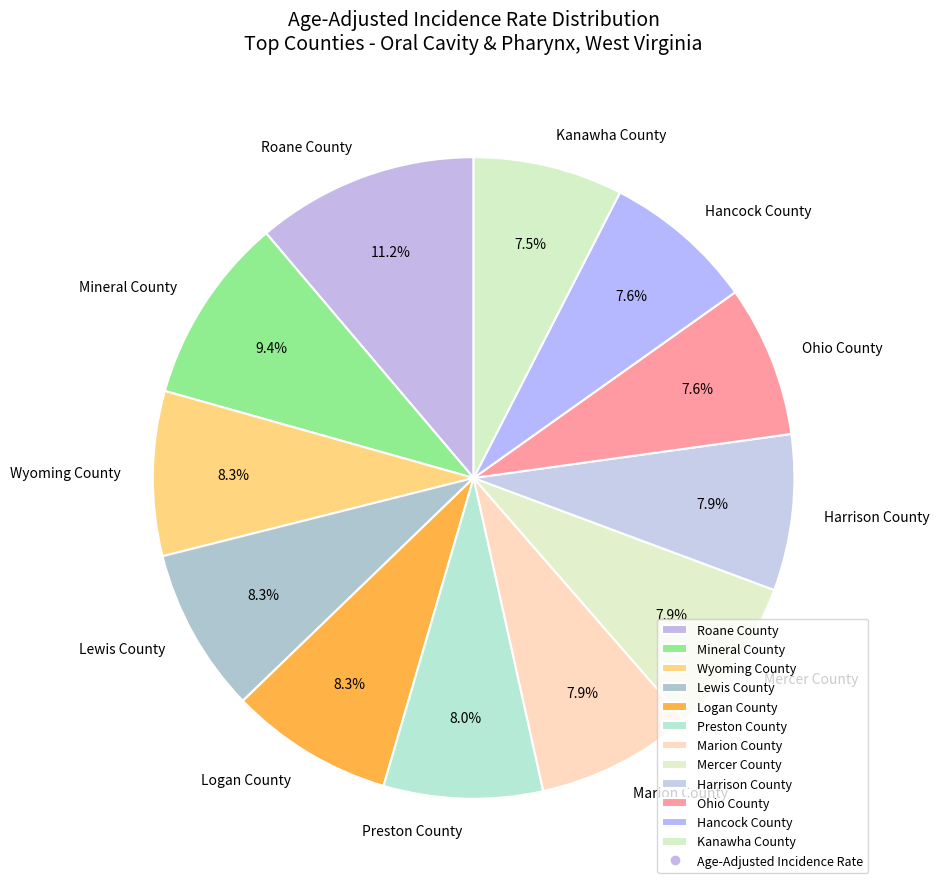

To the nearest percent, what is the difference between the Mineral County and Wyoming County slice percentages?

1%